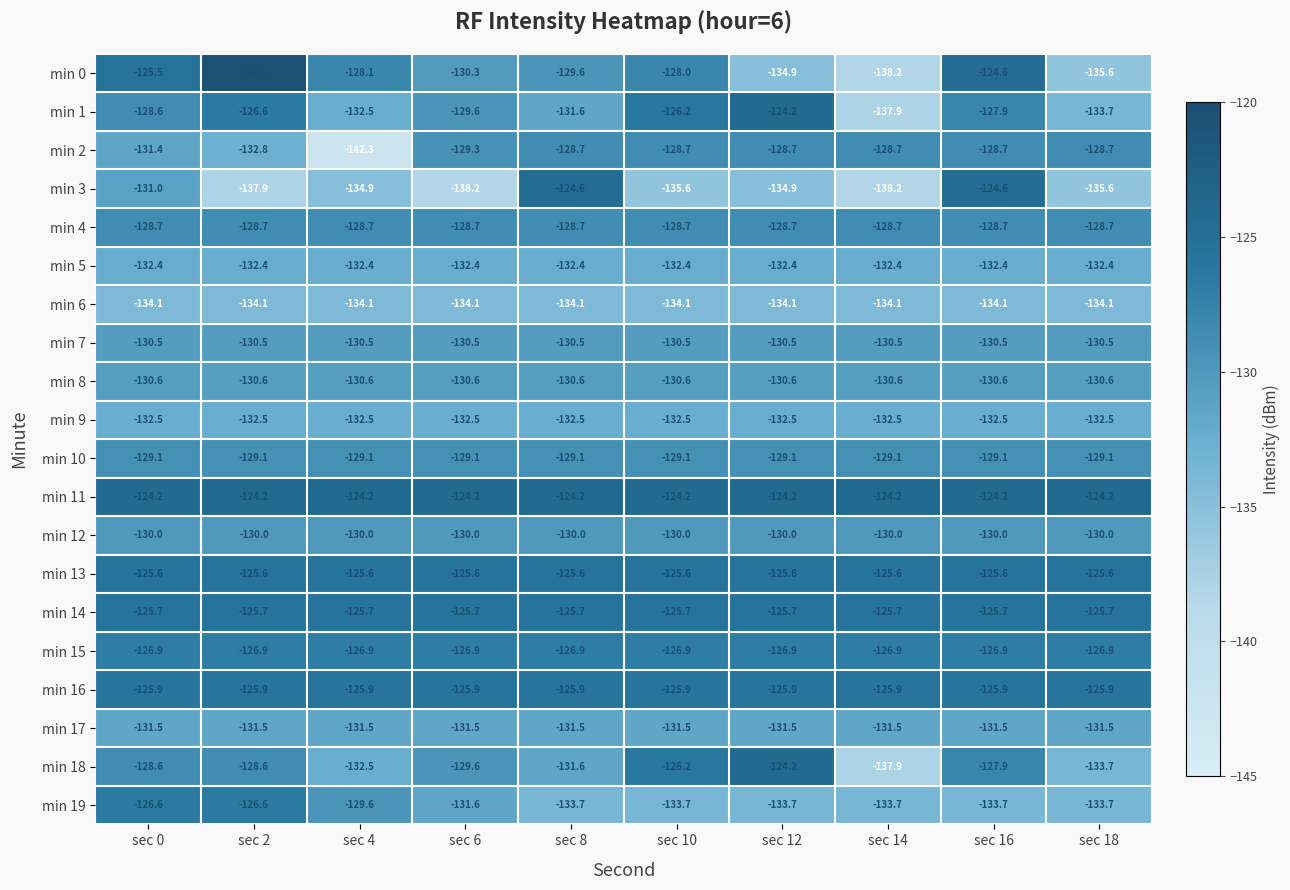

What is the sum of the min 8 values at sec 16 and sec 4?

-261.2